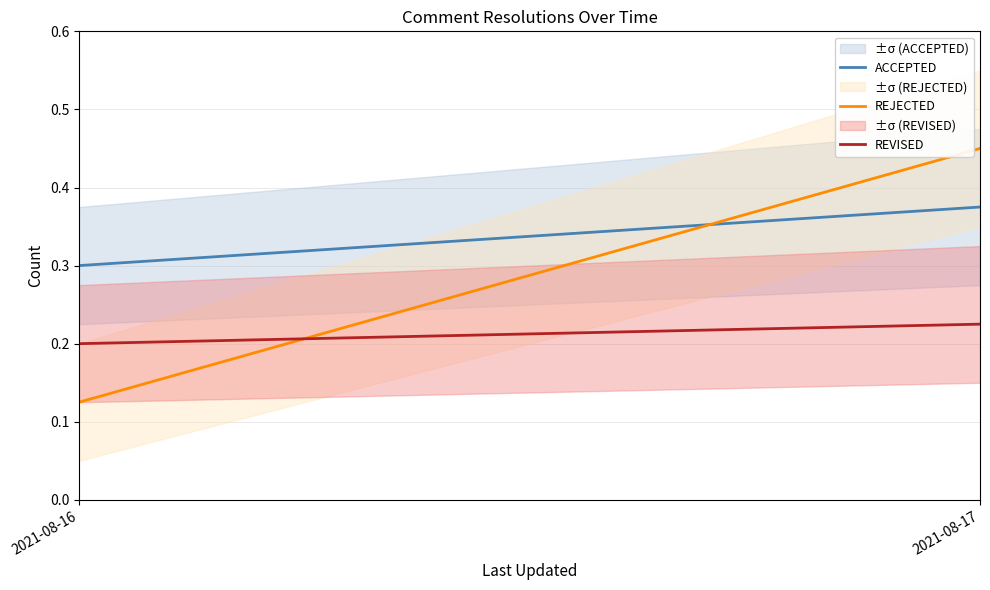

What is the sum of all REVISED values?

0.4